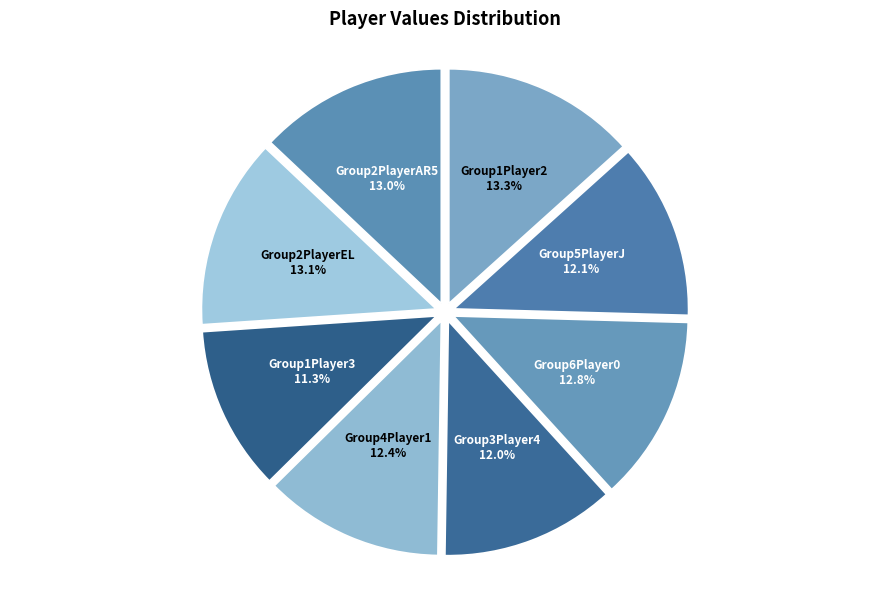

How many slices are in this pie chart?

8